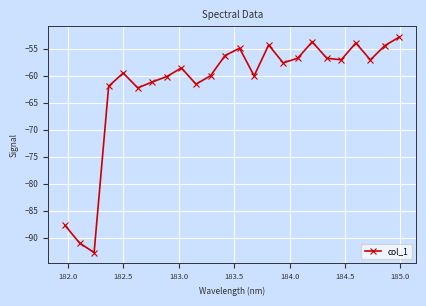

What is the greatest value displayed?

-52.8